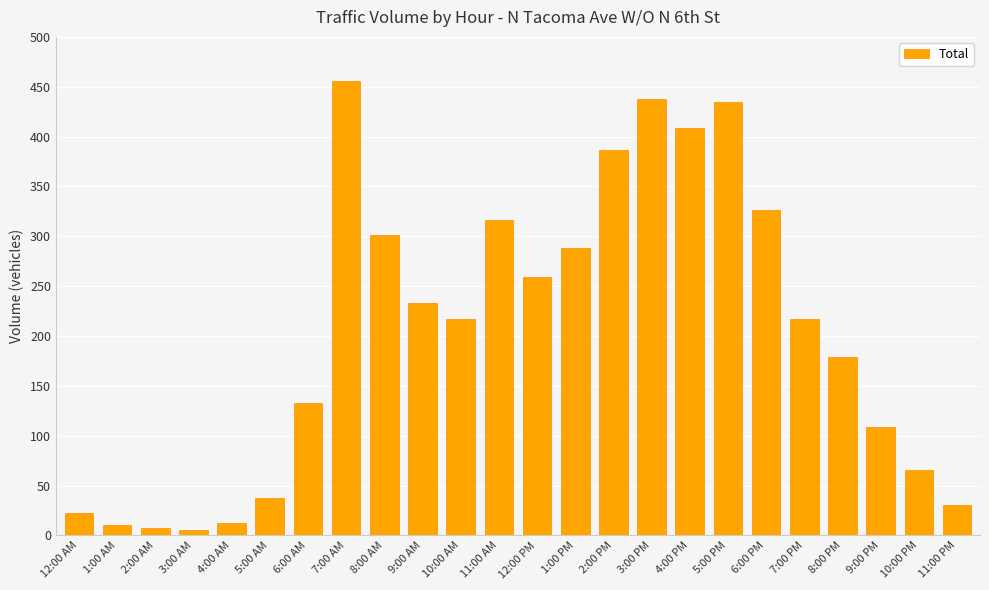

What is the value of the 24th bar from the left?

30